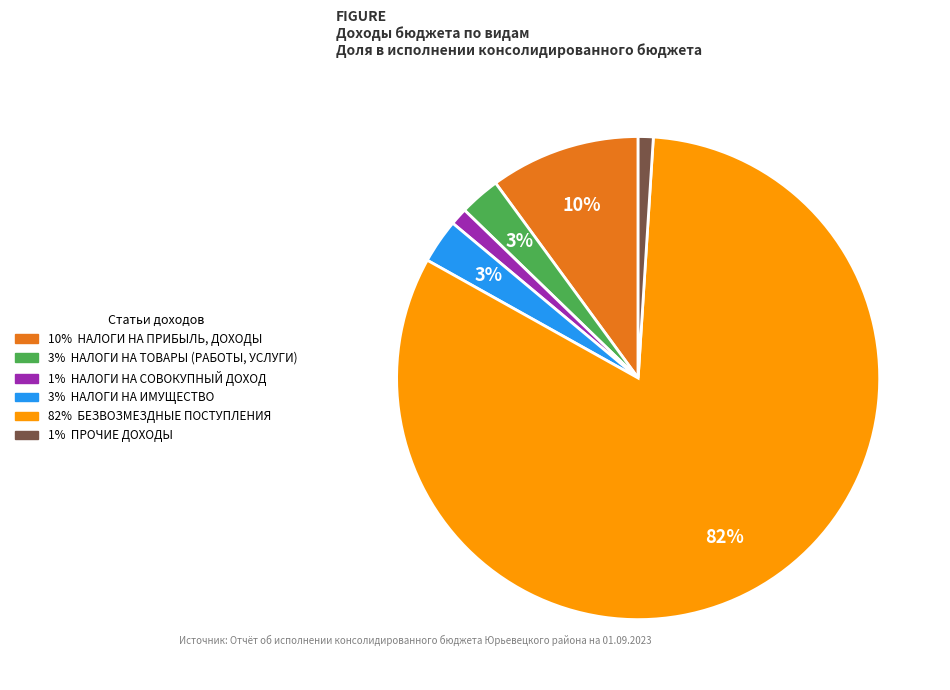

To the nearest percent, what is the difference between the largest and smallest slice percentages?

81%